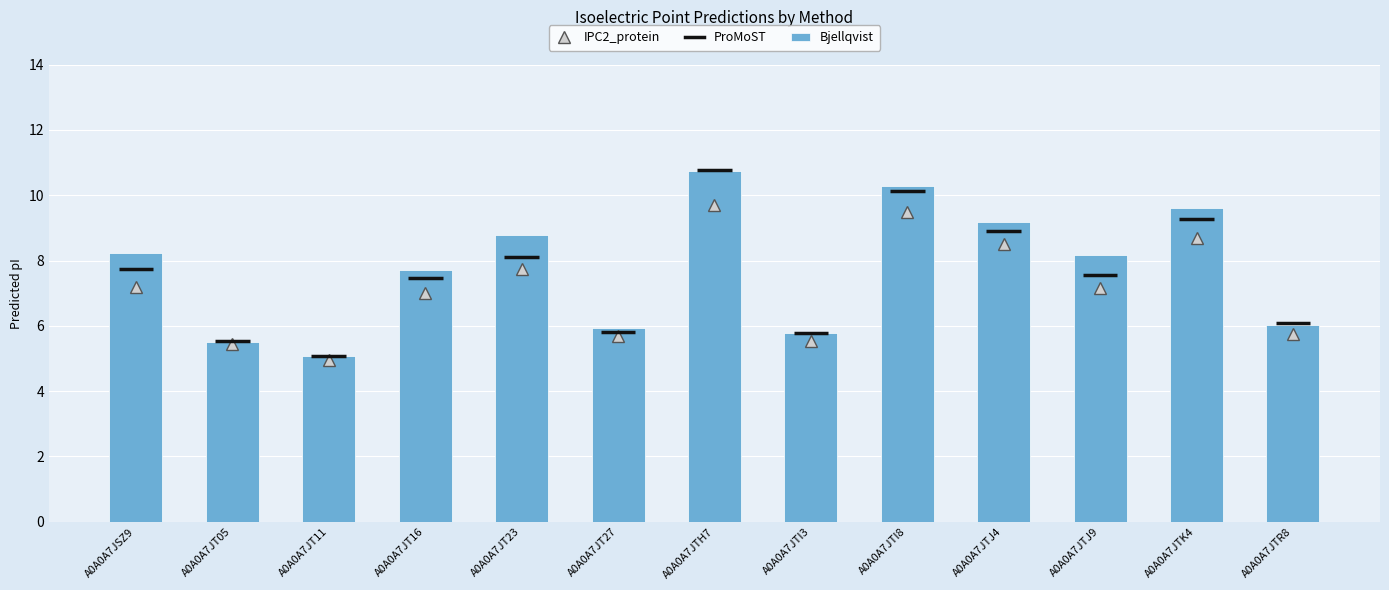

How many values in the Bjellqvist series exceed 8?

7